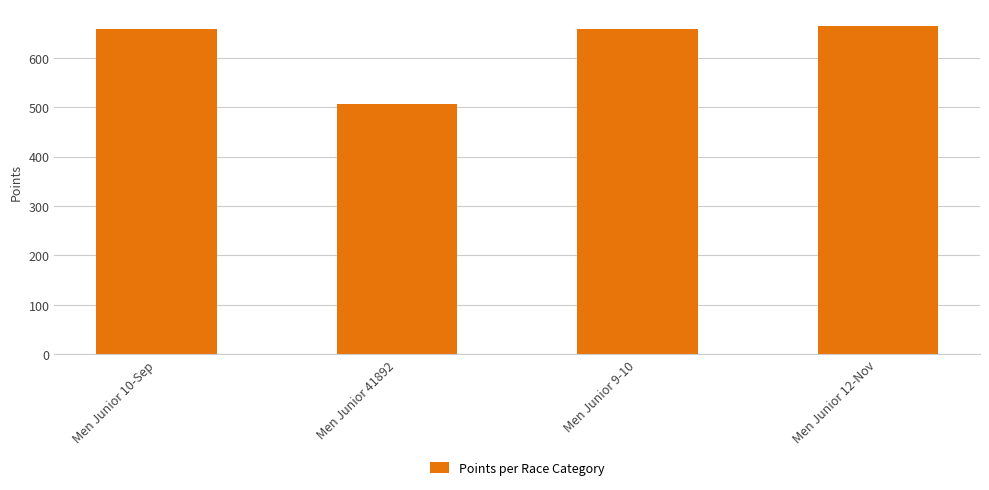

What is the difference between the values at Men Junior 9-10 and Men Junior 41892?

151.4